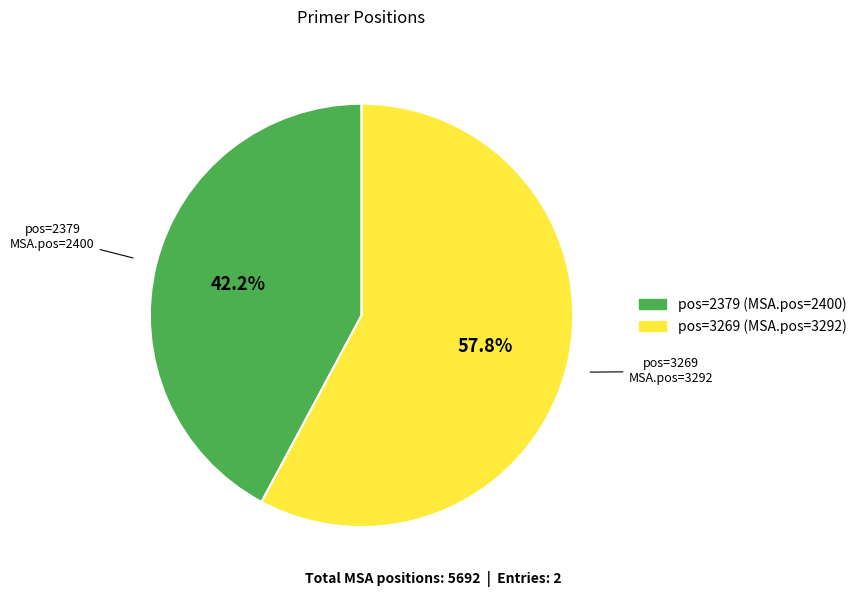

Is there any slice that represents more than half of the pie?

Yes